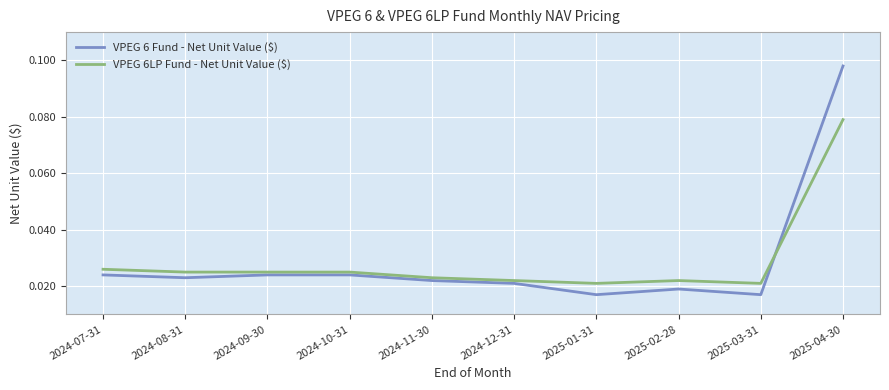

Where do VPEG 6LP Fund - Net Unit Value ($) and VPEG 6 Fund - Net Unit Value ($) first cross each other?

2025-03-31 and 2025-04-30